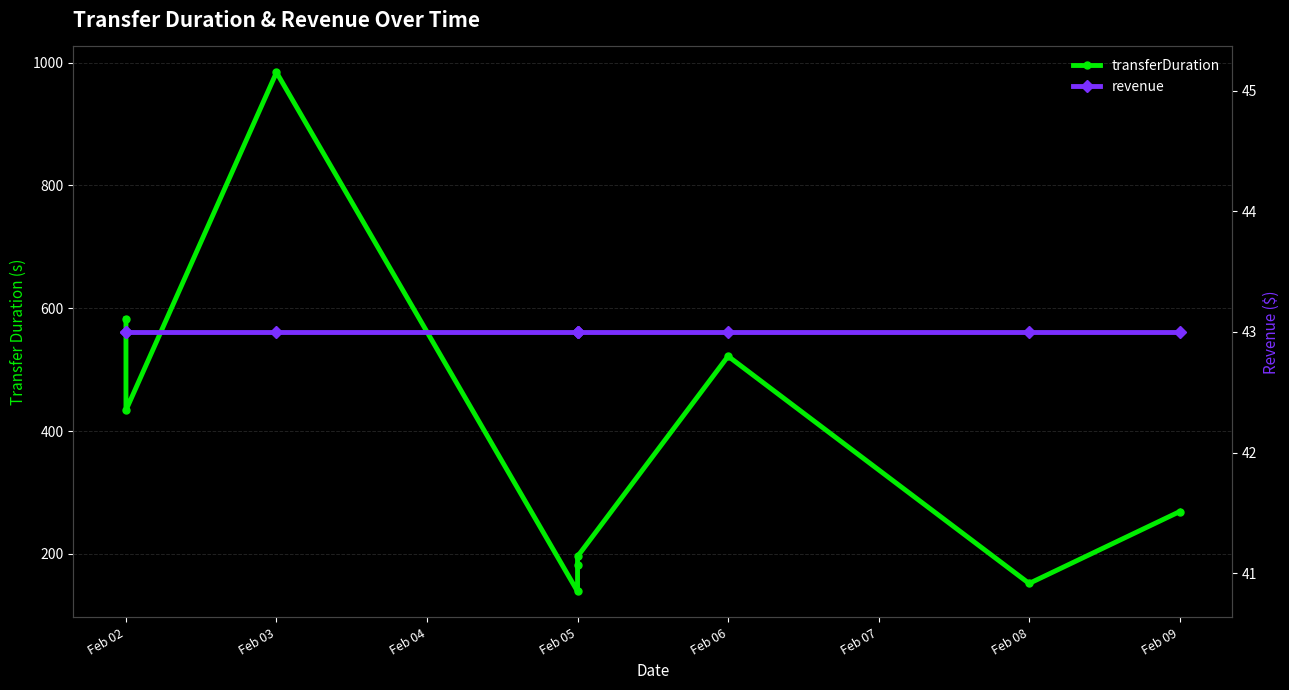

Which series has the largest total across all categories?

transferDuration